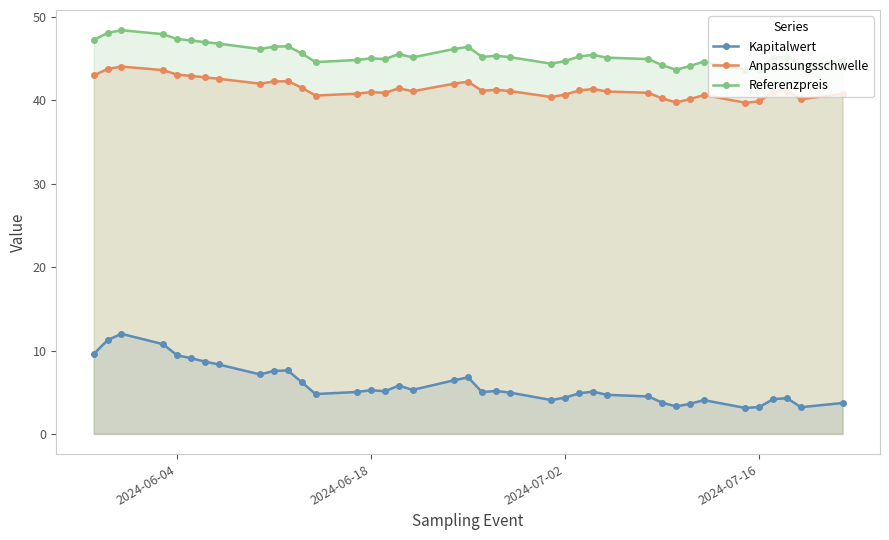

How many interior local valleys does the Anpassungsschwelle series have?

9